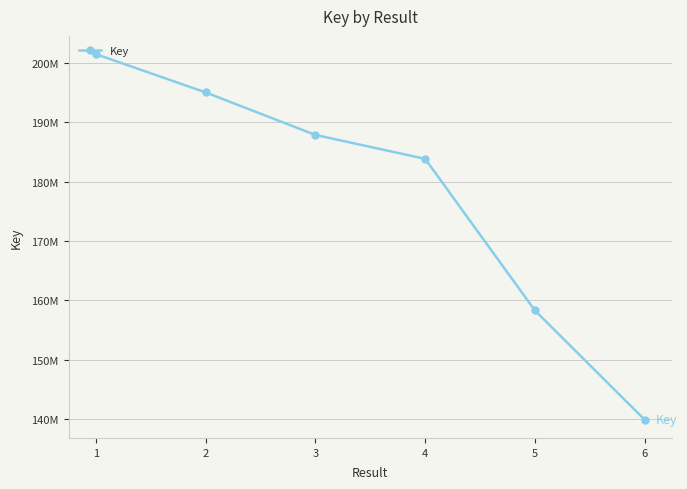

What is the smallest value displayed?

139905515